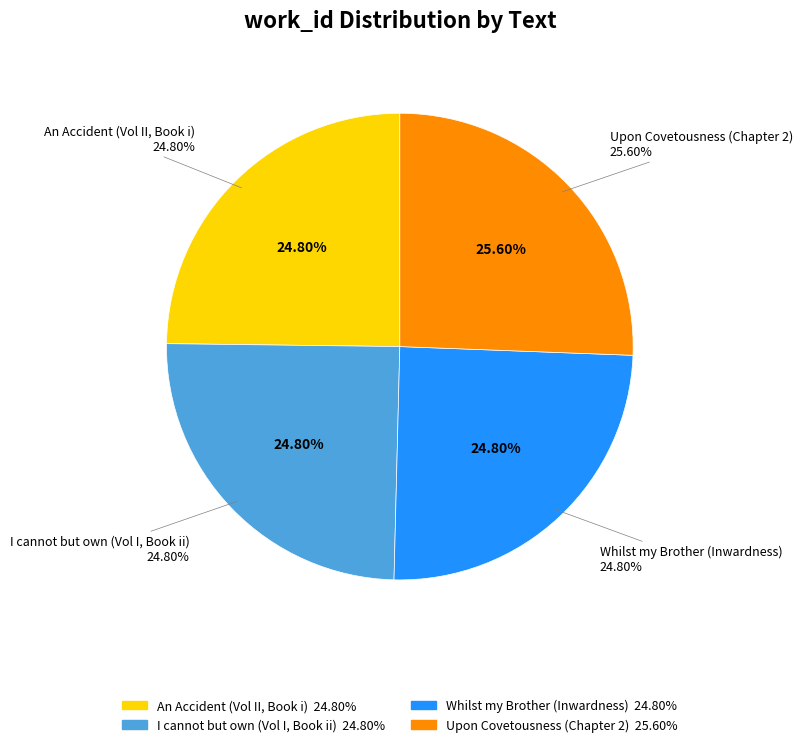

Combined, do Upon Covetousness (Chapter 2) and Whilst my Brother (Inwardness) account for over 50%?

Yes